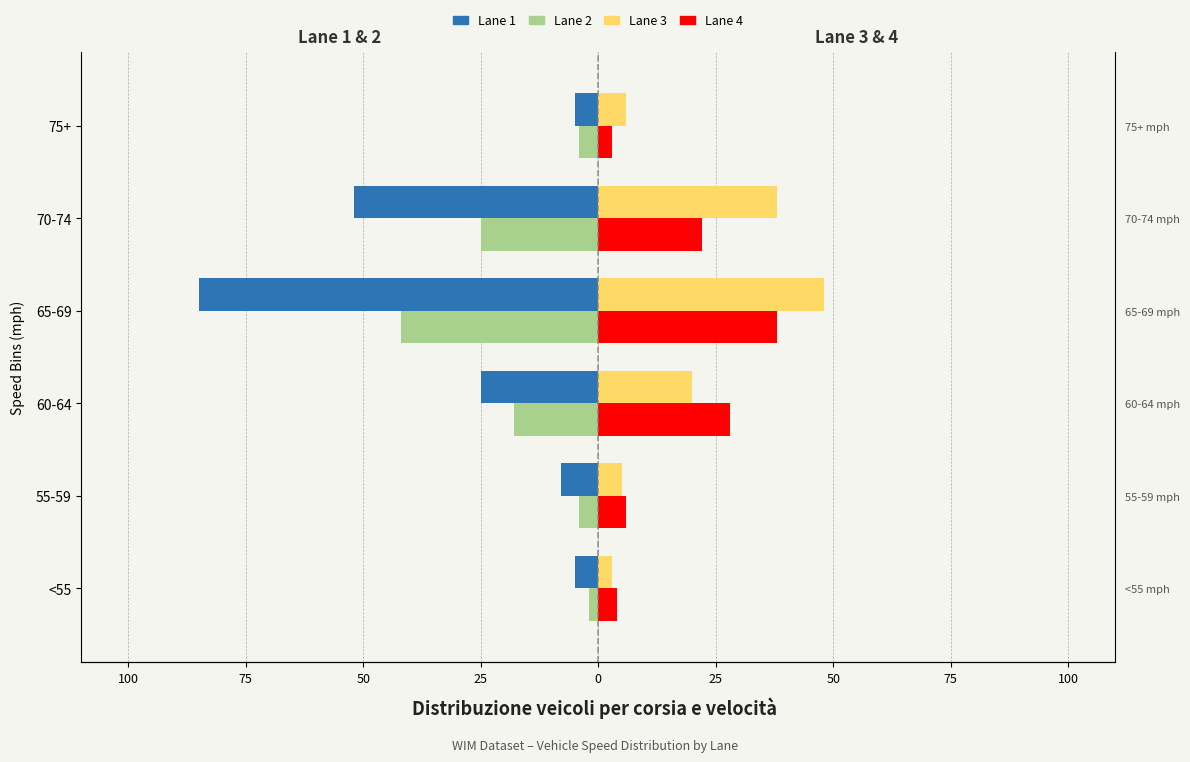

Between 55-59 and 70-74, which series saw the biggest shift?

Lane 1